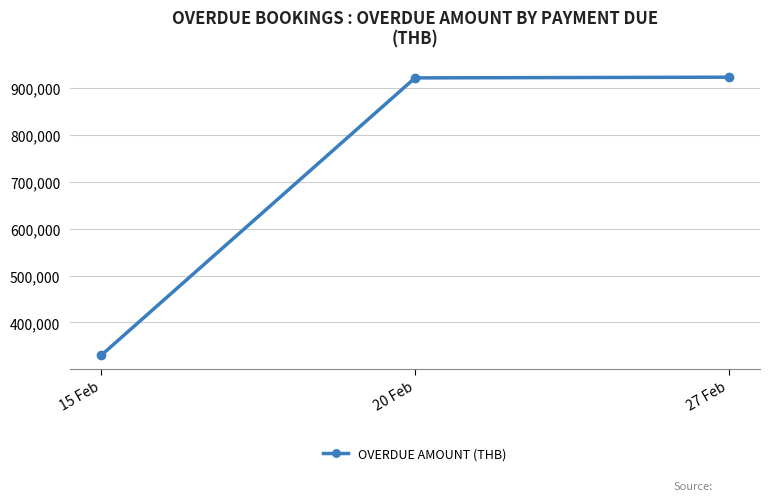

Where is the data nearest to the value 626618?

20 Feb